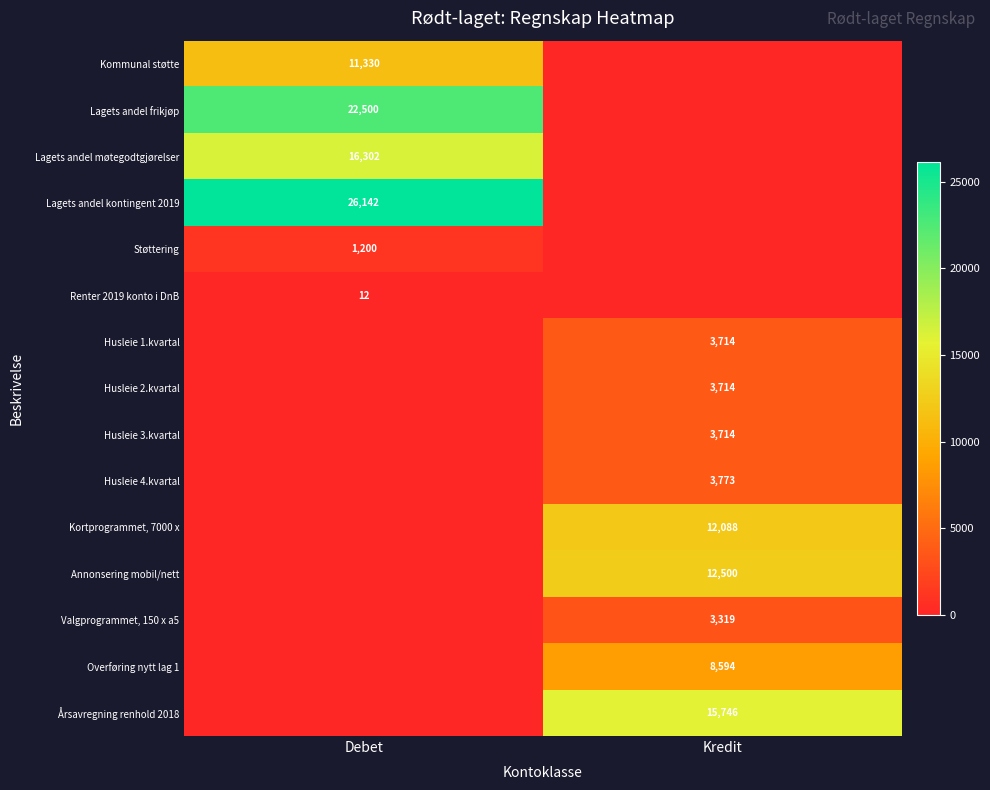

True or false: Valgprogrammet, 150 x a5 has a value of 5268 at Kredit.

False